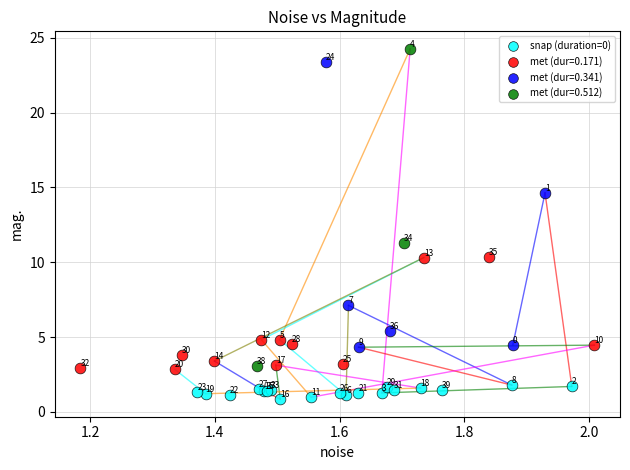

Which series has the widest spread of Y values?

met (dur=0.512)